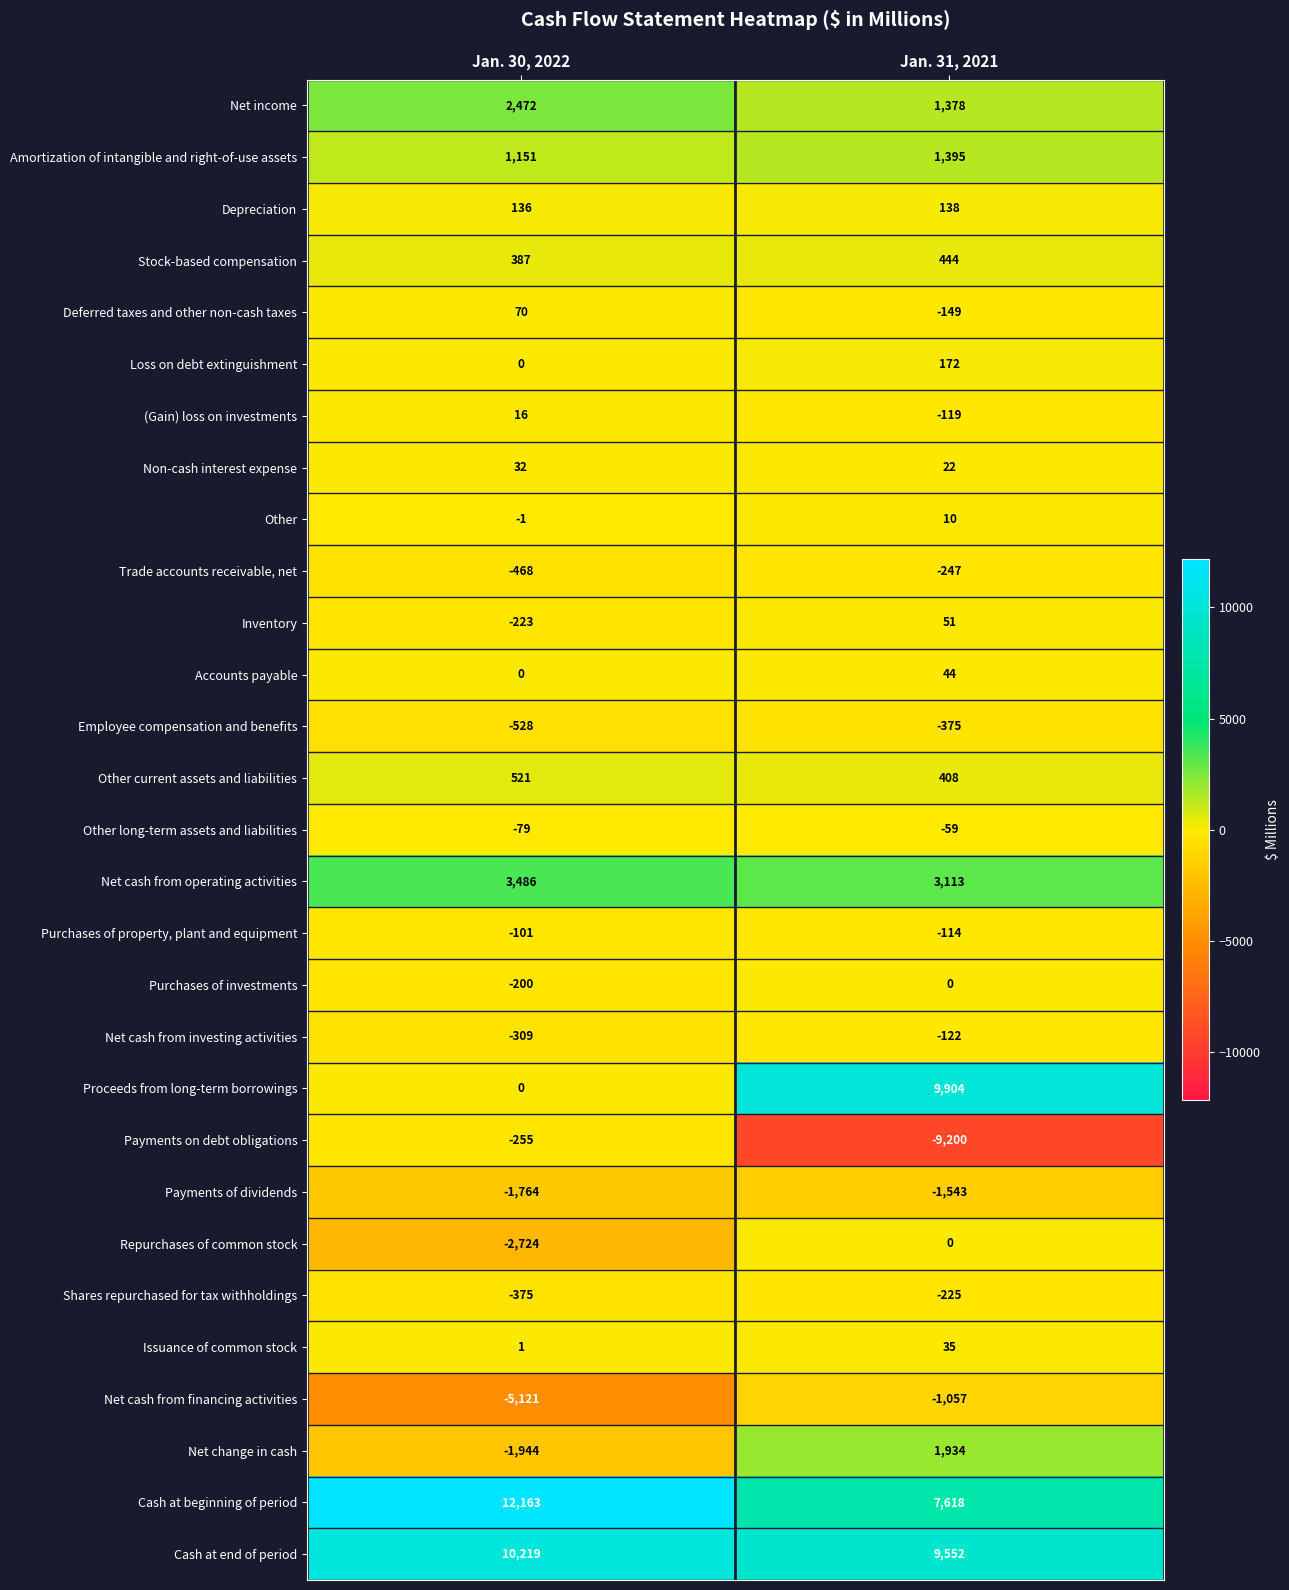

At which category does the chart reach its minimum across all series?

Jan. 31, 2021